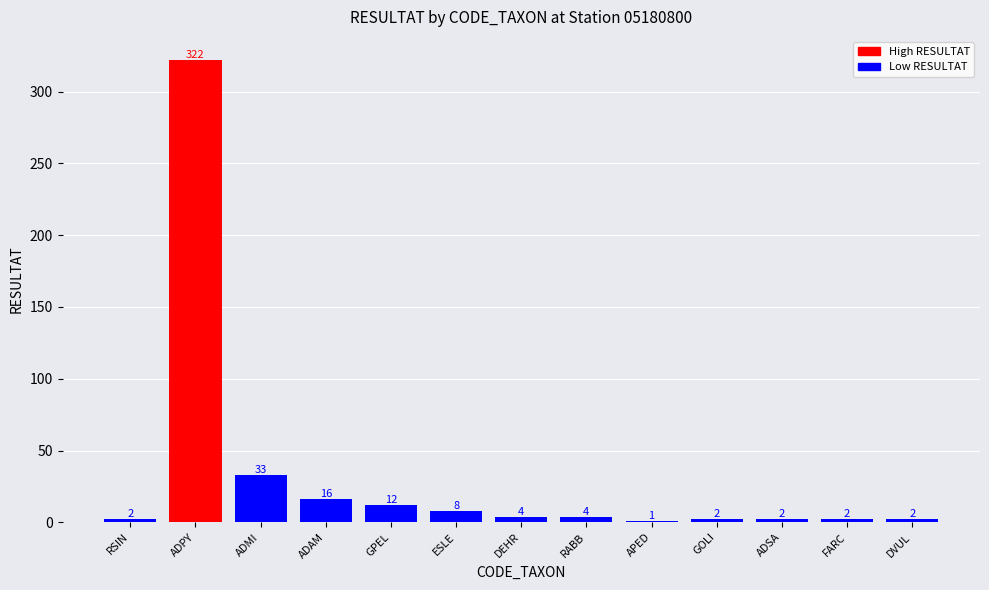

True or false: the data shows 2 at FARC.

True